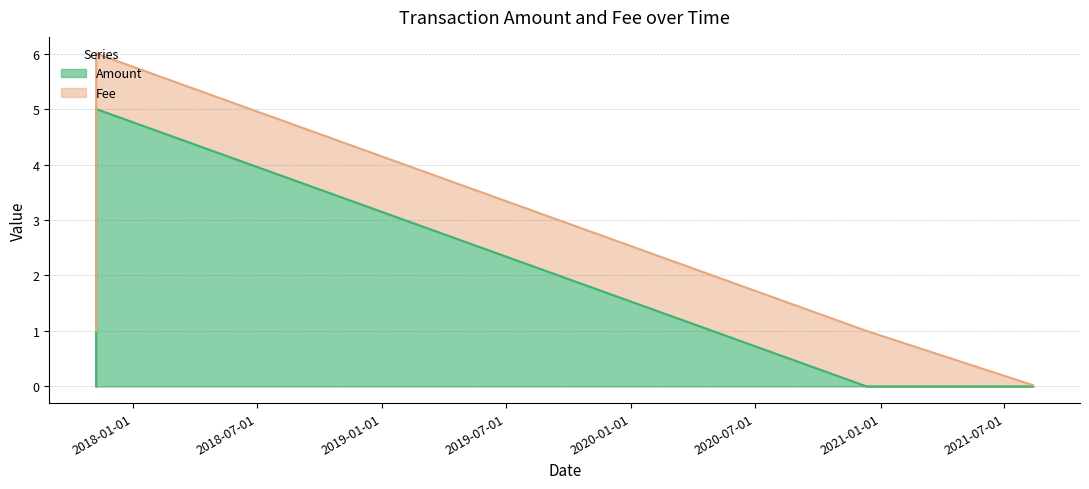

Which label corresponds to the largest value in the chart?

2017-11-08